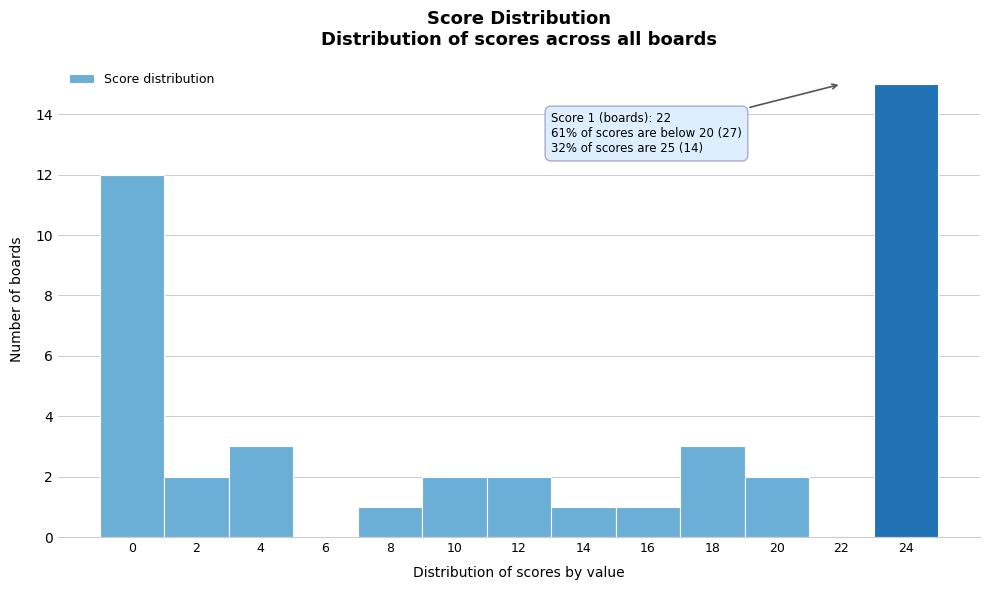

Reading left to right, list all the values displayed in this chart.

0=12	2=2	4=3	6=0	8=1	10=2	12=2	14=1	16=1	18=3	20=2	22=0	24=15